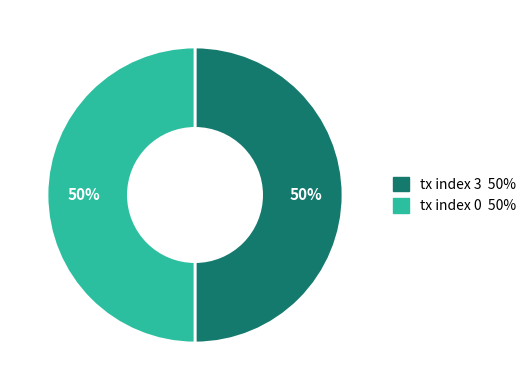

The tx index 0 slice represents 59% of the pie. True or false?

False